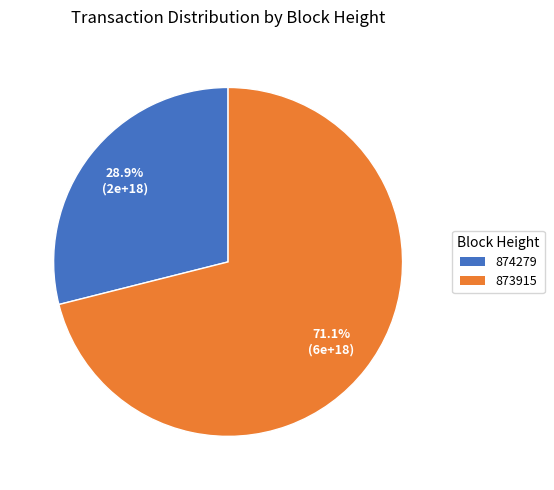

Which category has the biggest portion of the pie?

873915